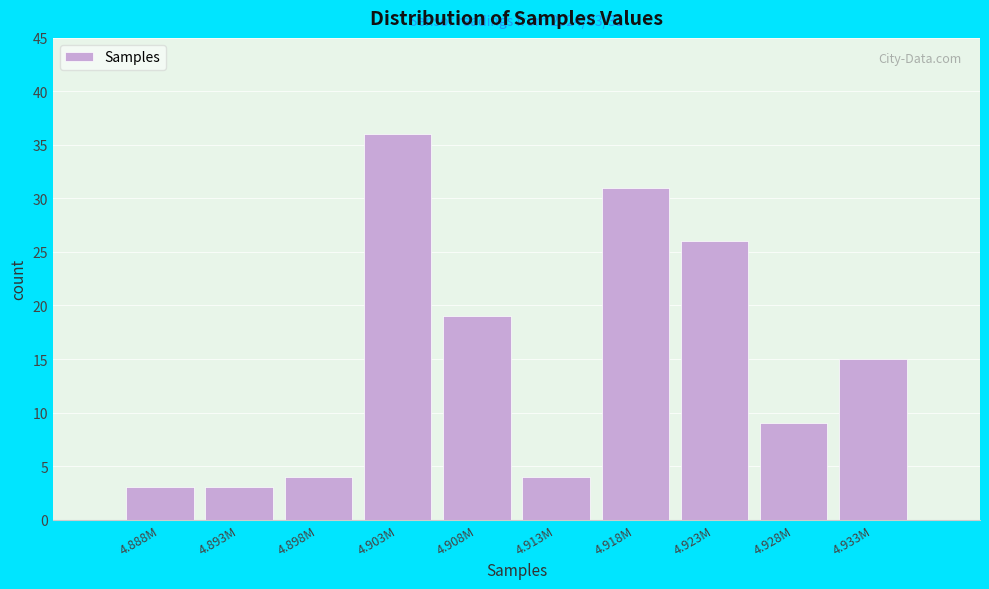

Reading left to right, extract all data points from this chart.

4.888M=3	4.893M=3	4.898M=4	4.903M=36	4.908M=19	4.913M=4	4.918M=31	4.923M=26	4.928M=9	4.933M=15